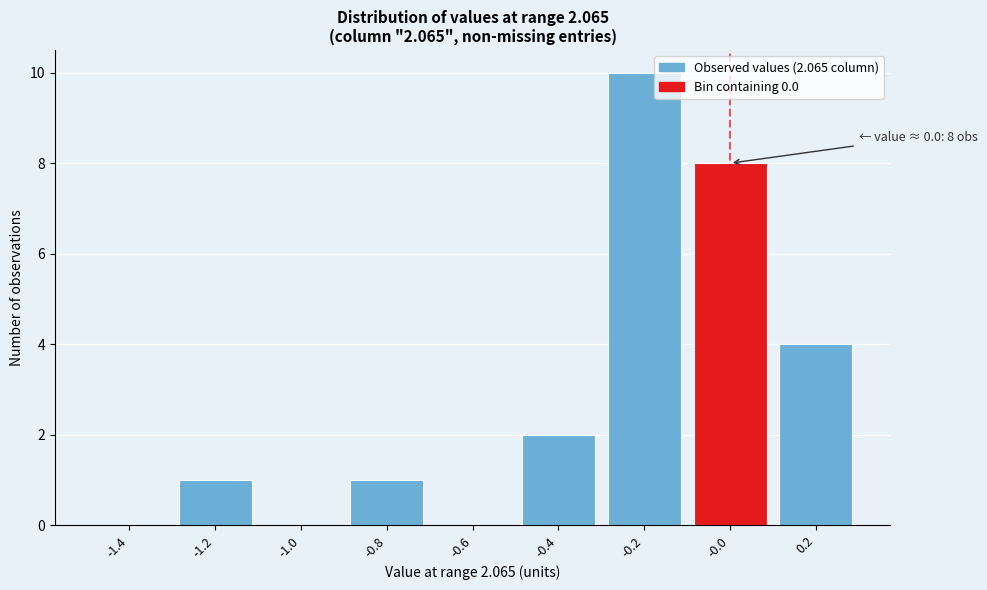

Reading left to right, list all the values displayed in this chart.

-1.4=0	-1.2=1	-1.0=0	-0.8=1	-0.6=0	-0.4=2	-0.2=10	-0.0=8	0.2=4